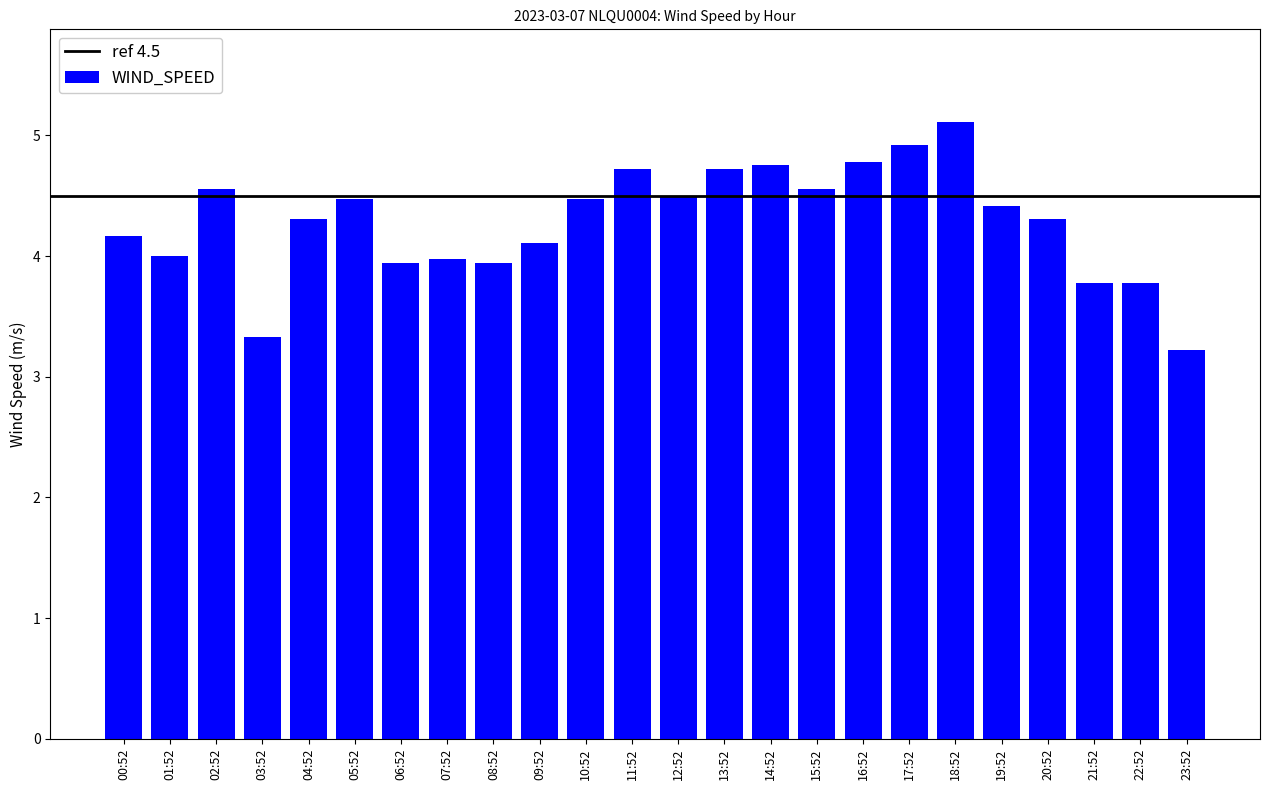

Read the value at 02:52.

4.6